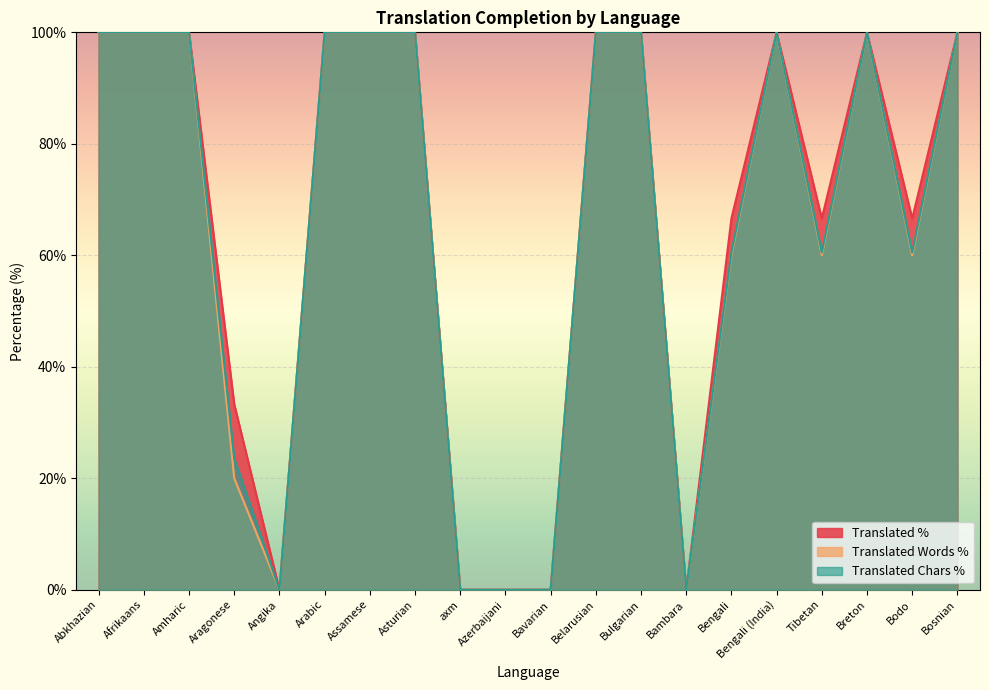

True or false: translated_chars_percent and translated_words_percent cross at least once.

False